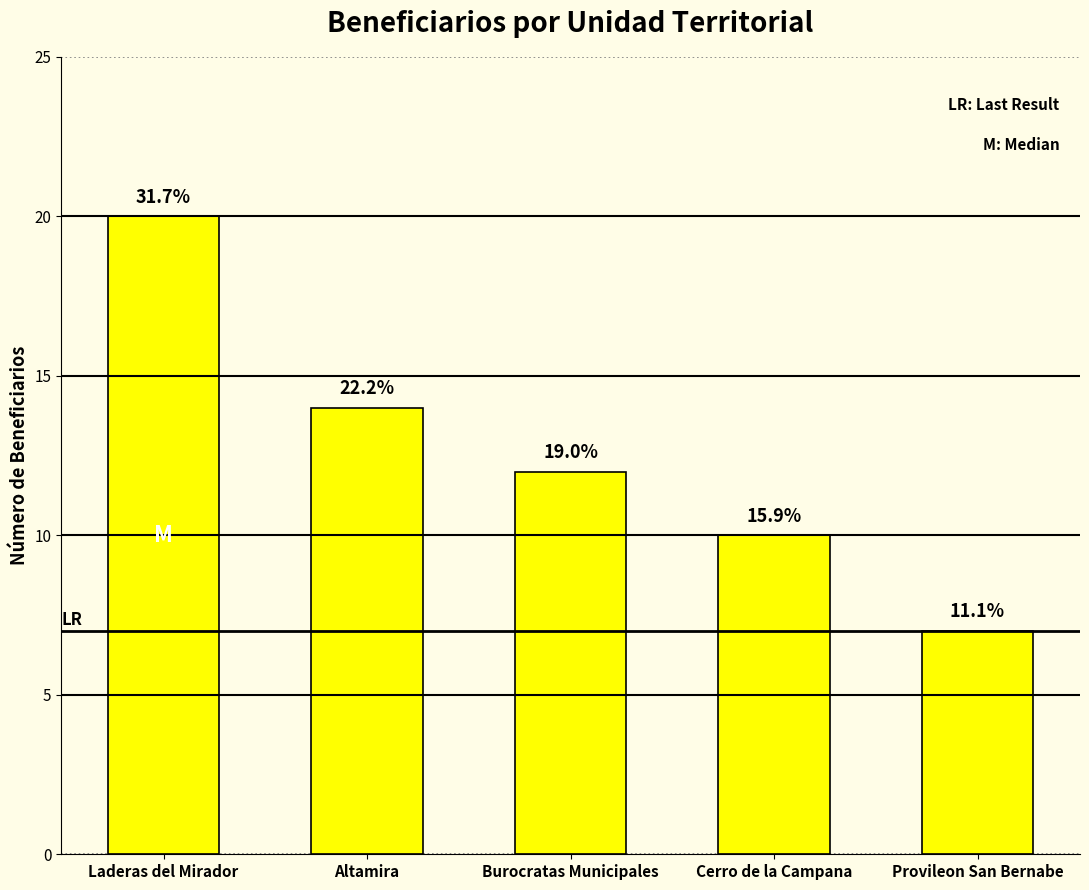

List the labels in order of value, largest first.

Laderas del Mirador, Altamira, Burocratas Municipales, Cerro de la Campana, Provileon San Bernabe